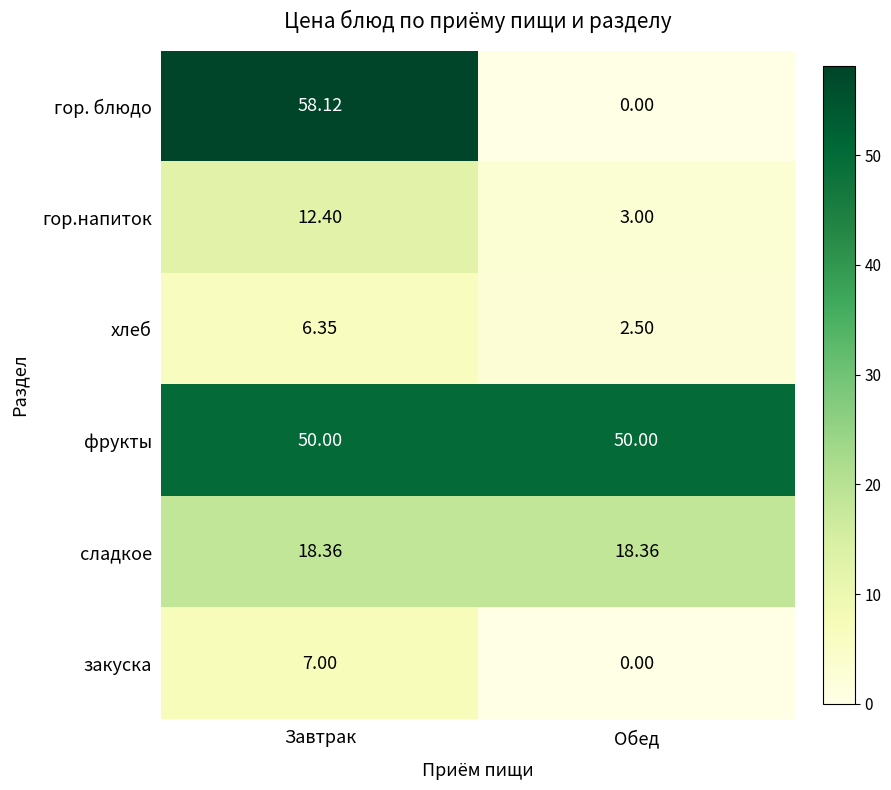

At how many categories does at least one series exceed 41?

2